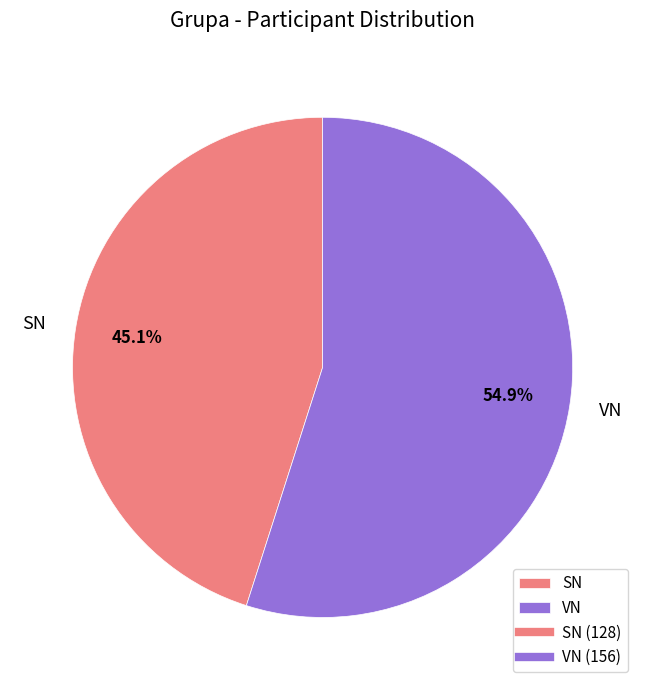

To the nearest percent, what is the difference between the VN and SN slice percentages?

10%